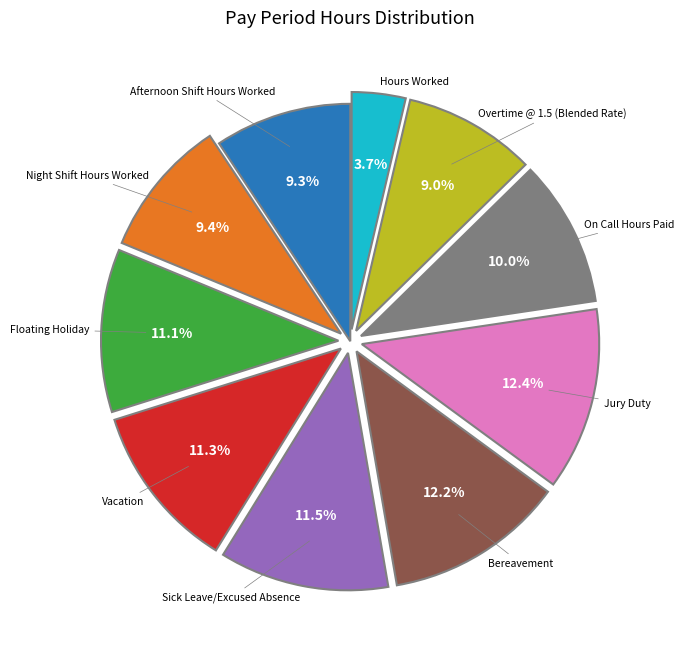

Is there any slice that represents more than half of the pie?

No